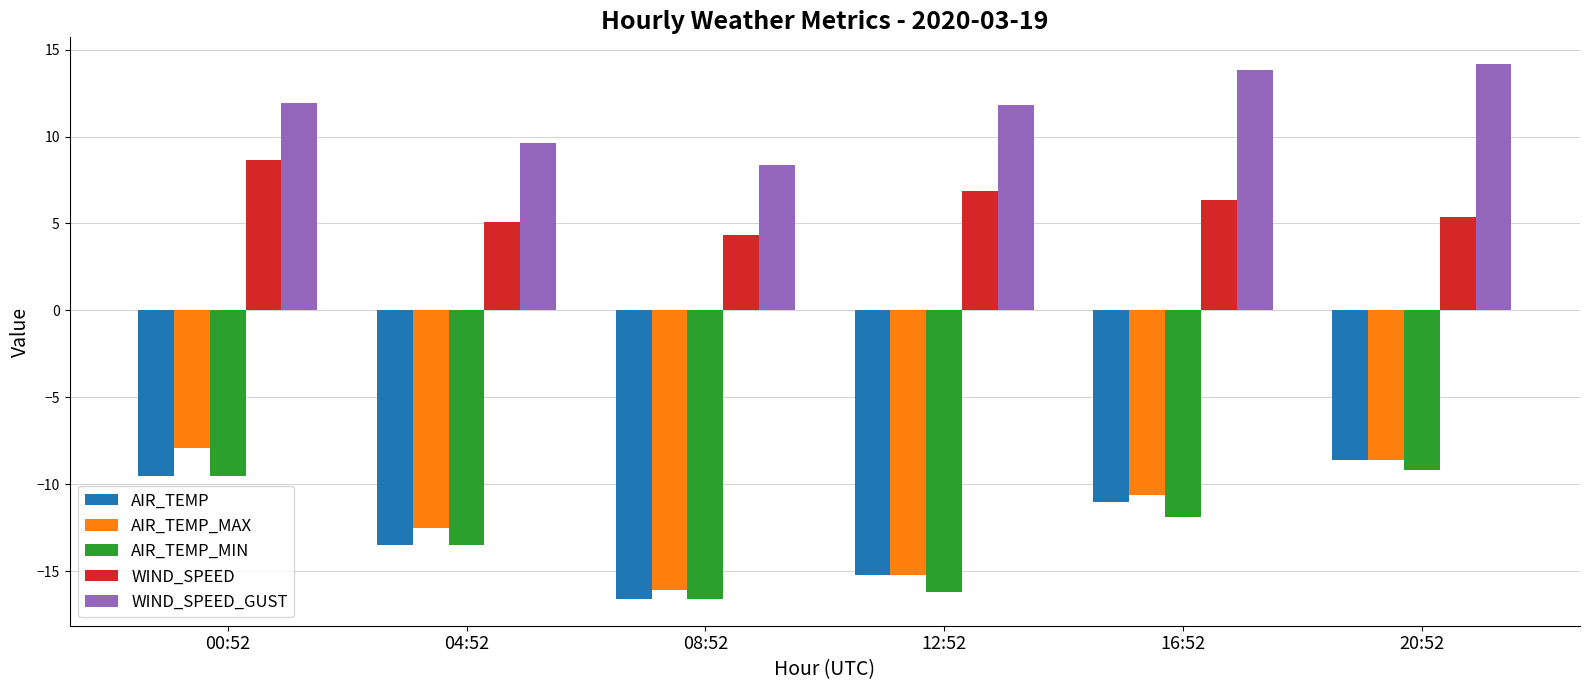

Is the value of AIR_TEMP_MIN at 12:52 greater than the value of WIND_SPEED at 04:52?

No